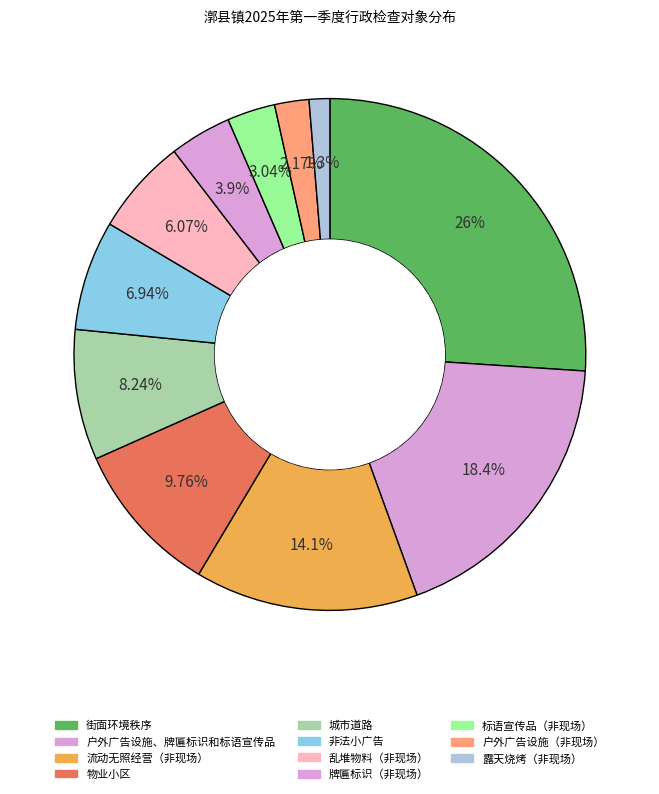

Is it true that 城市道路 is 8% of the pie?

True